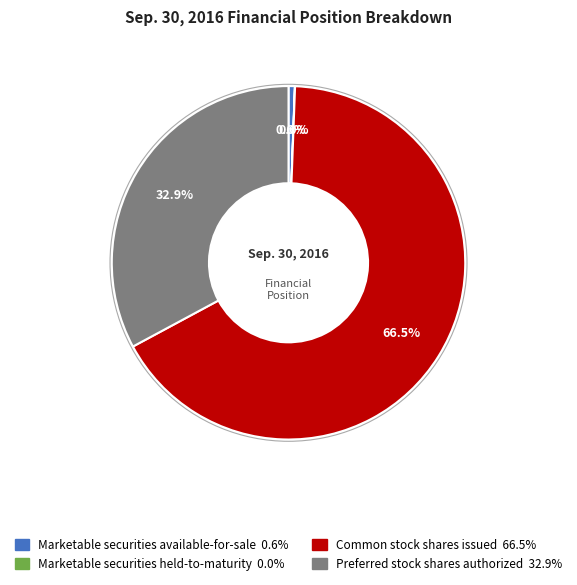

Which slice represents more than half of the pie?

Common stock shares issued